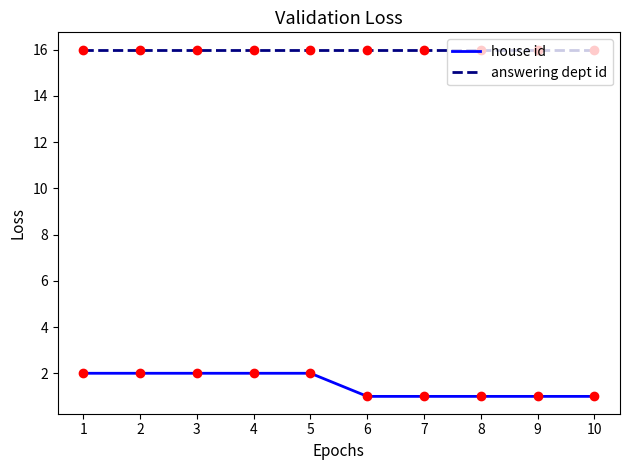

Which series has the widest spread of values?

house id